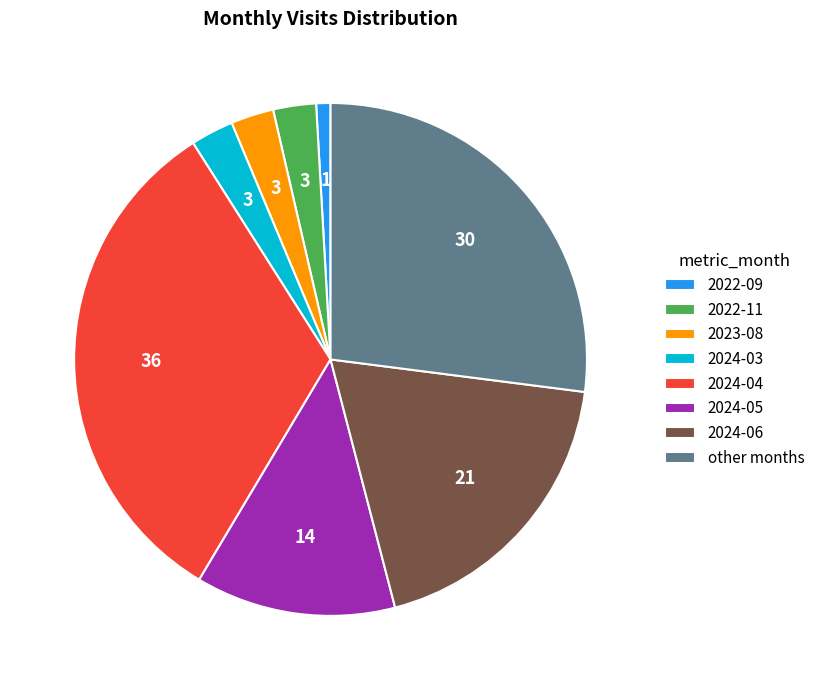

Is the sum of 2024-03 and 2023-08 greater than half?

No